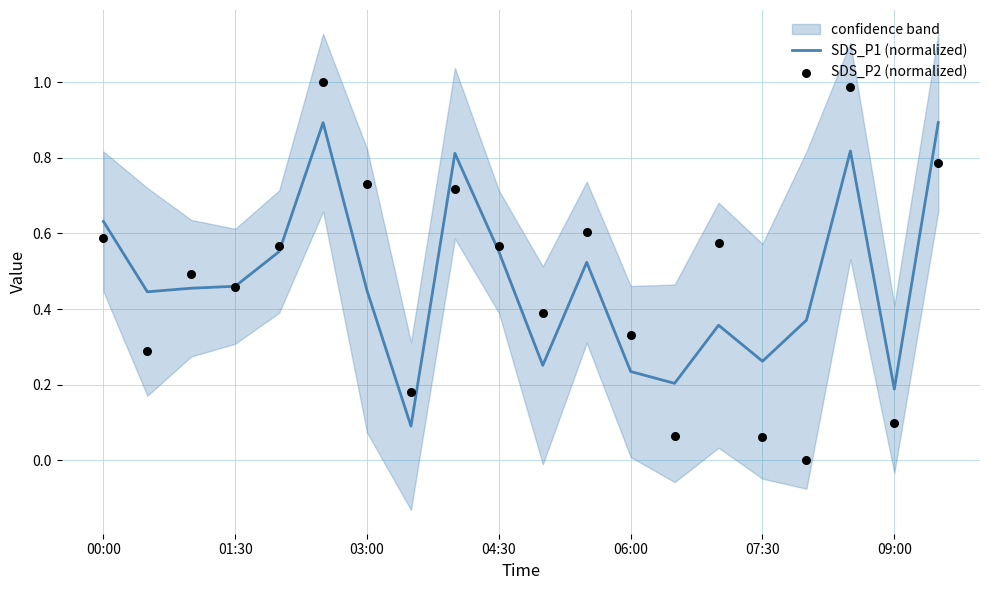

Which series contains the lowest Y value?

SDS_P2 (normalized)